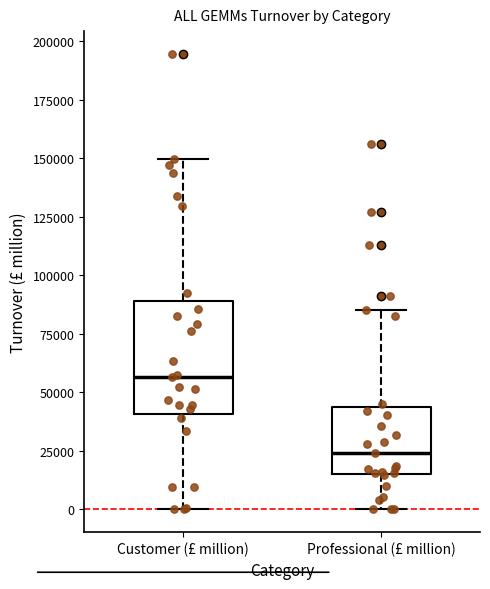

Which box has the lowest median line?

Professional (£ million)